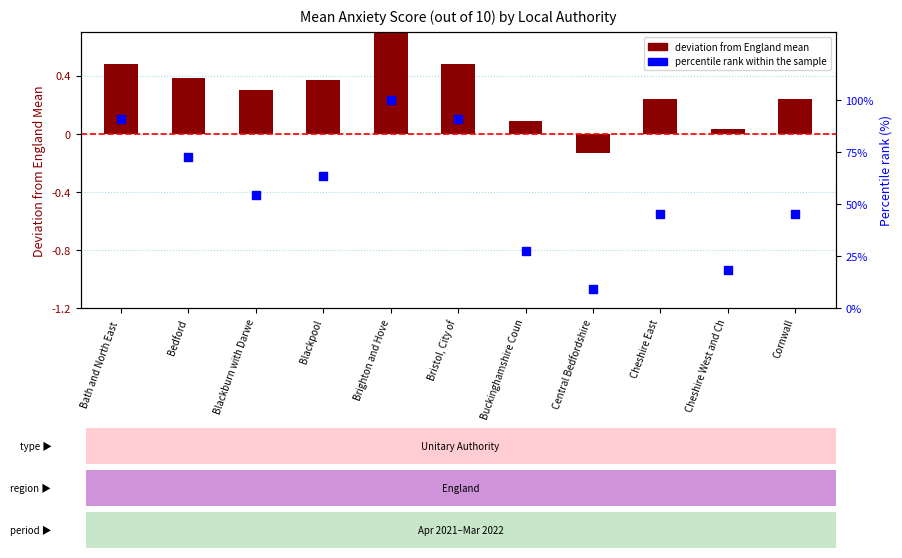

What is the total value across all series at Cornwall?

45.7